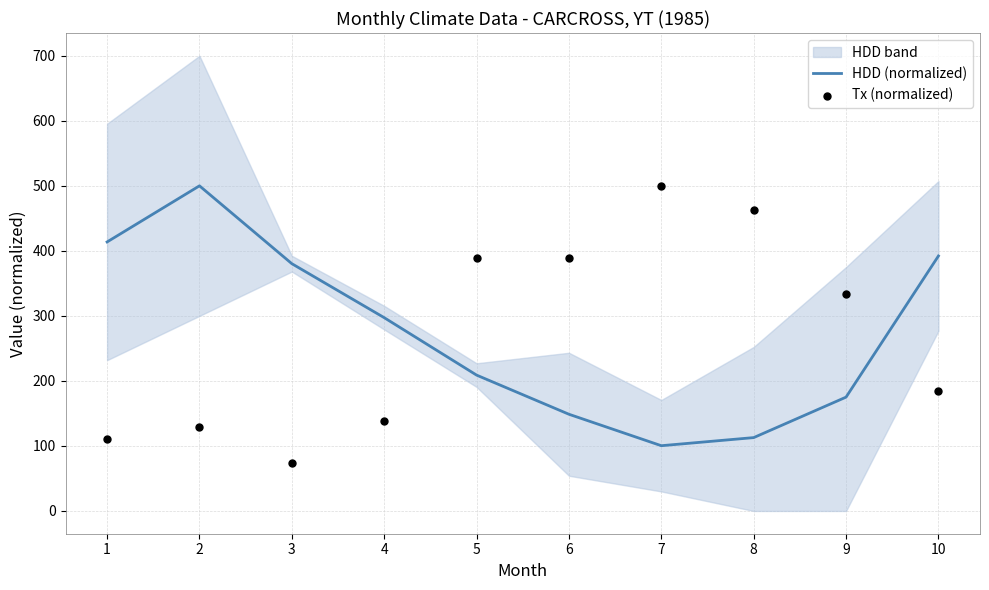

At which category is the sum across all series the highest?

2